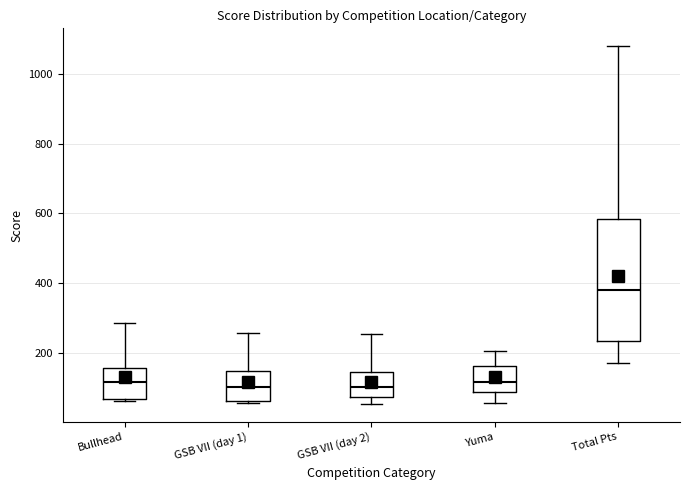

Reading left to right, transcribe this box plot: for each box, give where its median line is, the range the box spans, and where its two whiskers end, as read against the y-axis. The values are not printed on the chart, so give them approximately, as read against the axis.

Bullhead: median 120, box 60 to 160, whiskers 60 (just below the box's lower edge) to 280
GSB VII (day 1): median 100, box 60 to 140, whiskers 60 to 260
GSB VII (day 2): median 100, box 80 to 140, whiskers 60 to 260
Yuma: median 120, box 80 to 160, whiskers 60 to 200
Total Pts: median 380, box 240 to 580, whiskers 160 to 1080